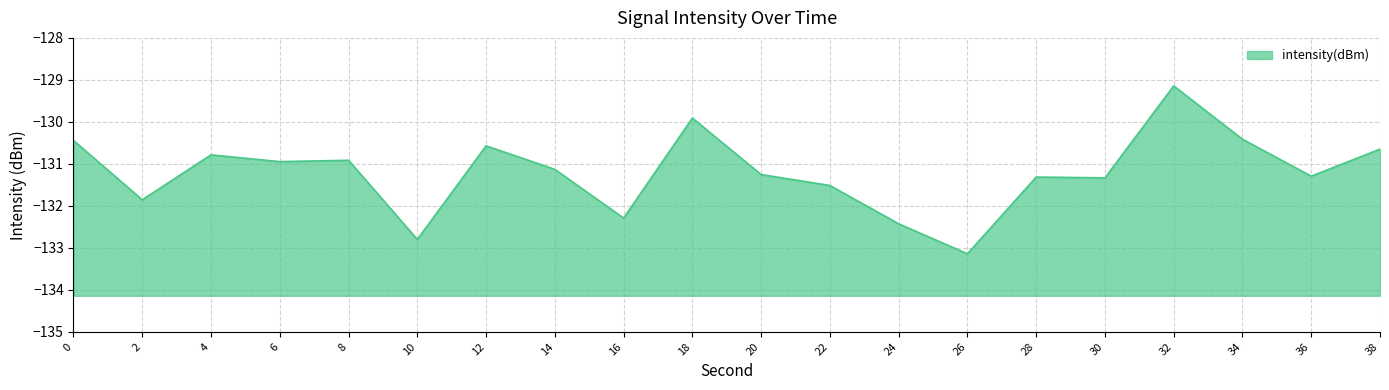

What is the sum of all values?

-2624.1